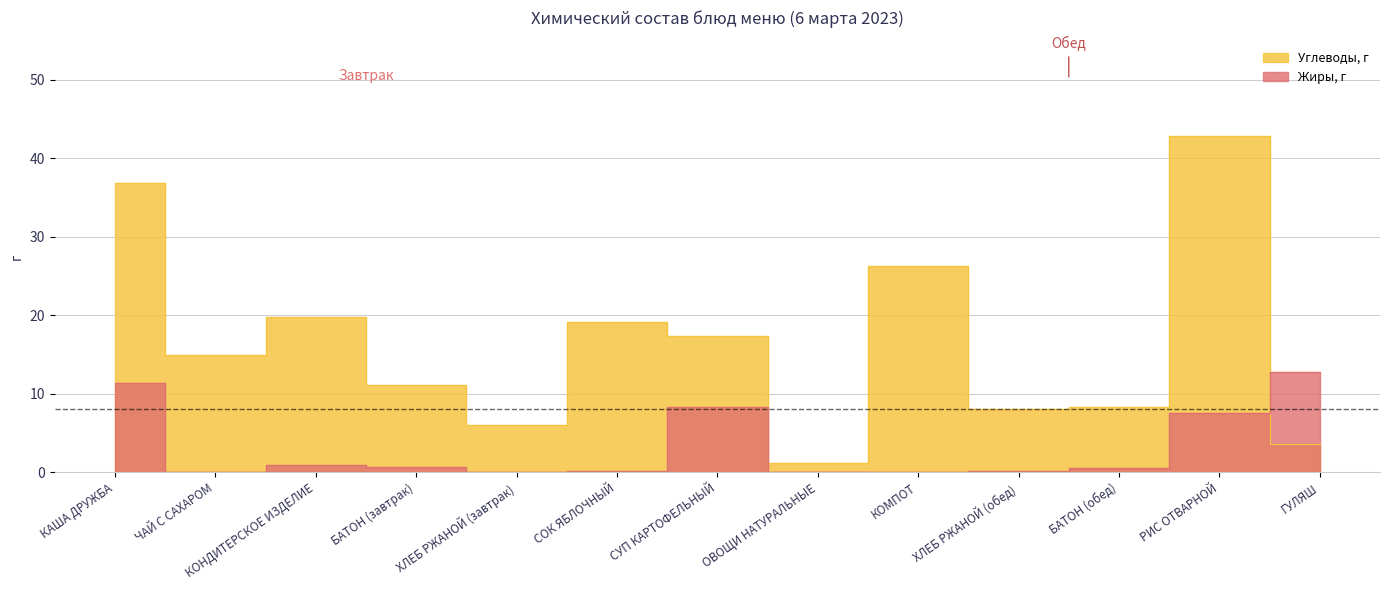

The value of Углеводы, г at СОК ЯБЛОЧНЫЙ is 8.7. True or false?

False